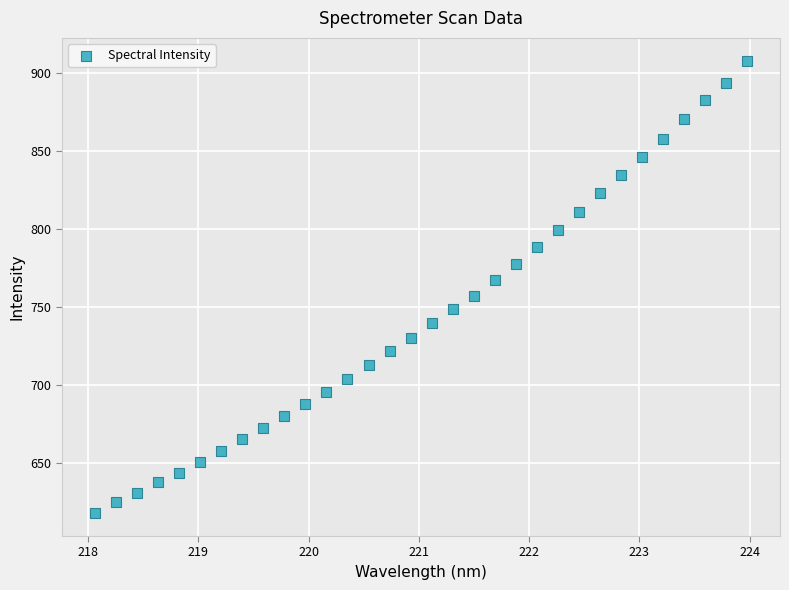

What is the range of X values (max minus min)?

5.9